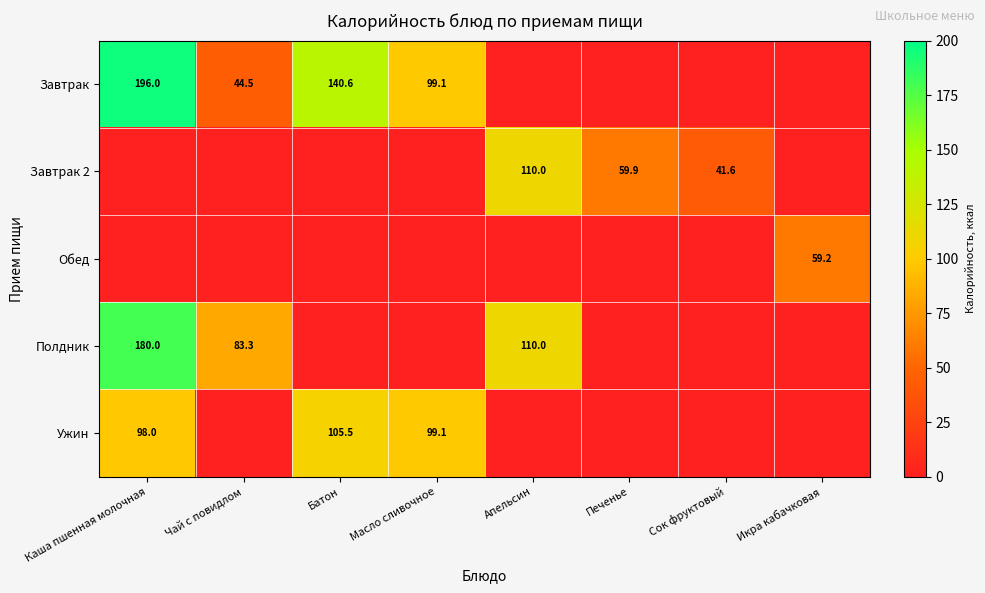

True or false: Полдник has a value of 117.7 at Каша пшенная молочная.

False